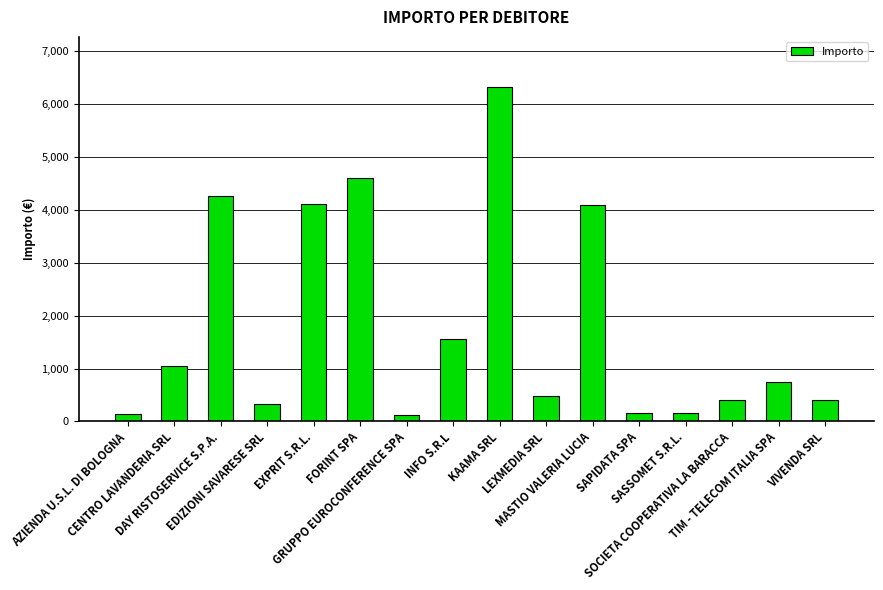

What is the difference between the second highest and second lowest values?

4466.6